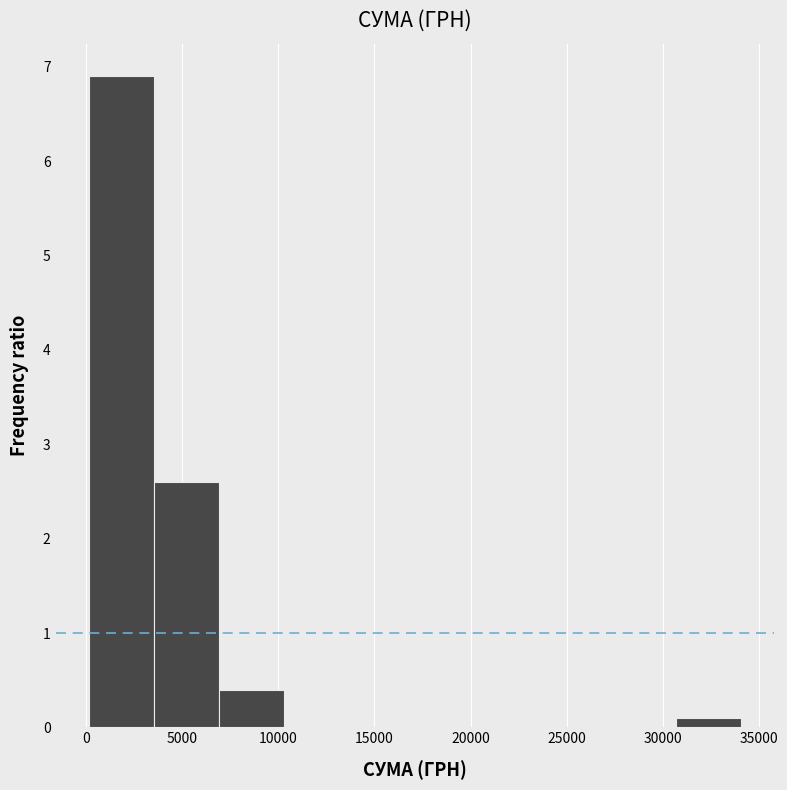

Reading left to right, transcribe this chart: for each bar, give the range it covers on the x-axis and its height. Neither the bar edges nor the heights are printed on the chart, so give them approximately, as read against the axes.

0 to 3500: 6.9
3500 to 7000: 2.6
7000 to 10500: 0.4
10500 to 13500: 0
13500 to 17000: 0
17000 to 20500: 0
20500 to 24000: 0
24000 to 27500: 0
27500 to 30500: 0
30500 to 34000: 0.1